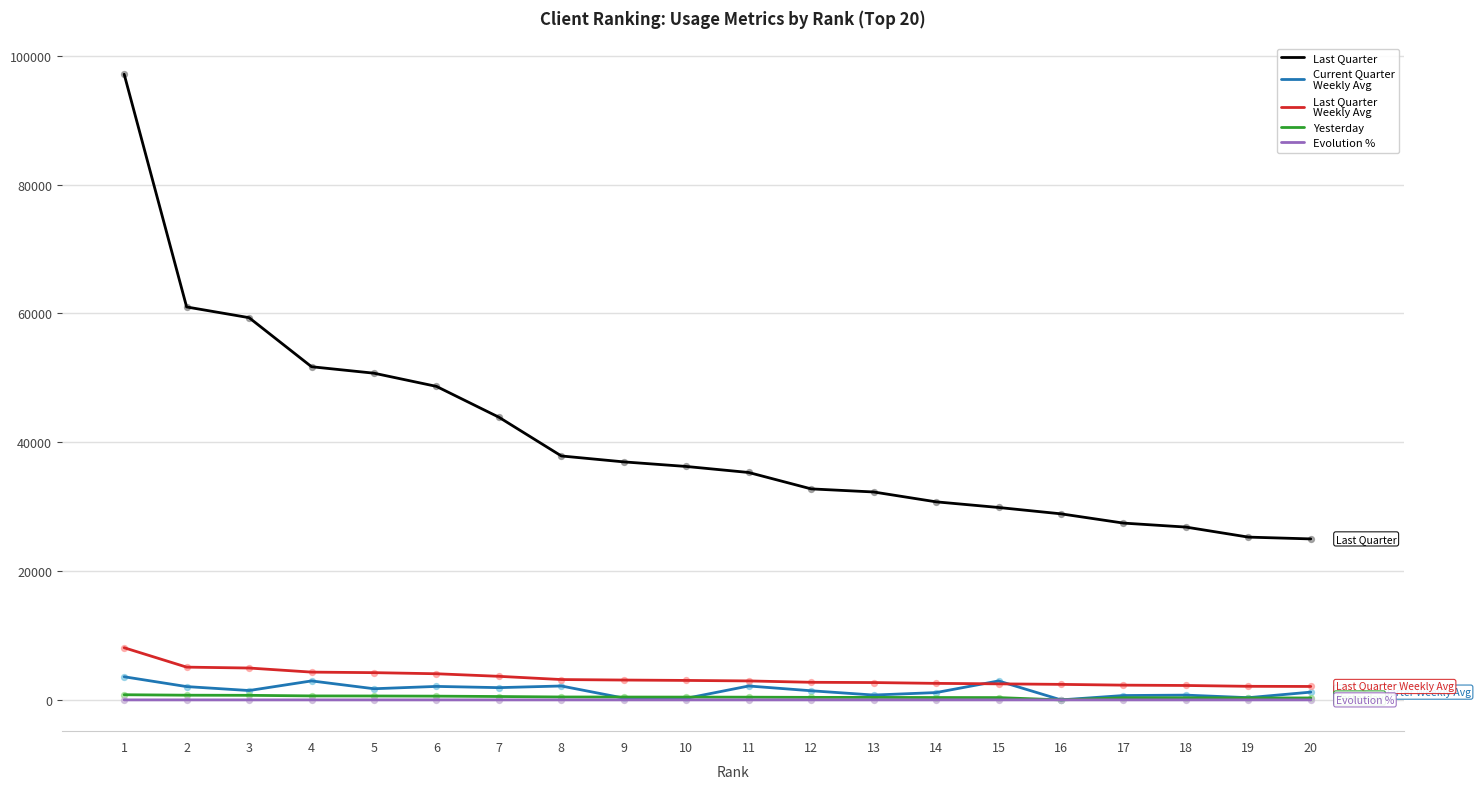

What is the maximum value shown in the chart?

97137.0